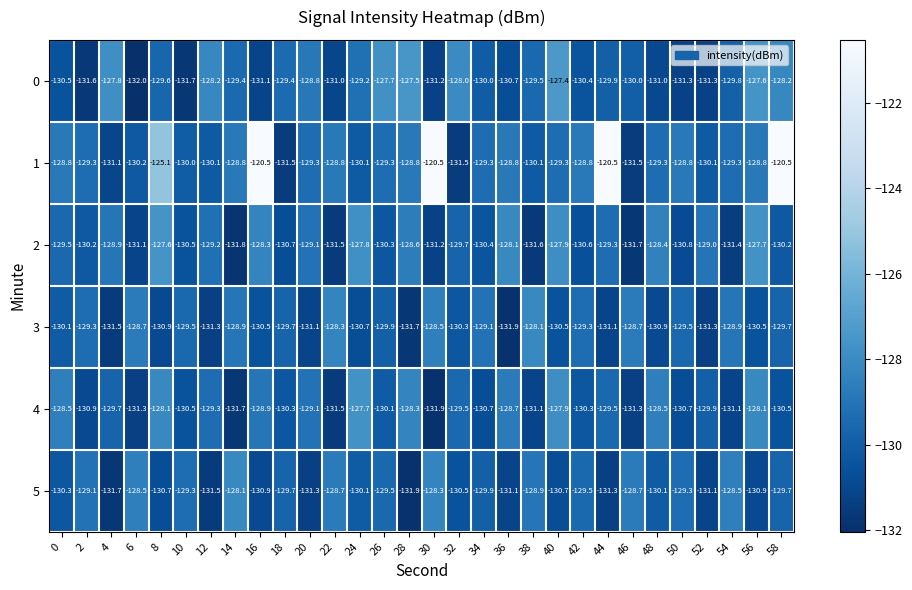

What is the approximate value of 0 at 44?

-129.9